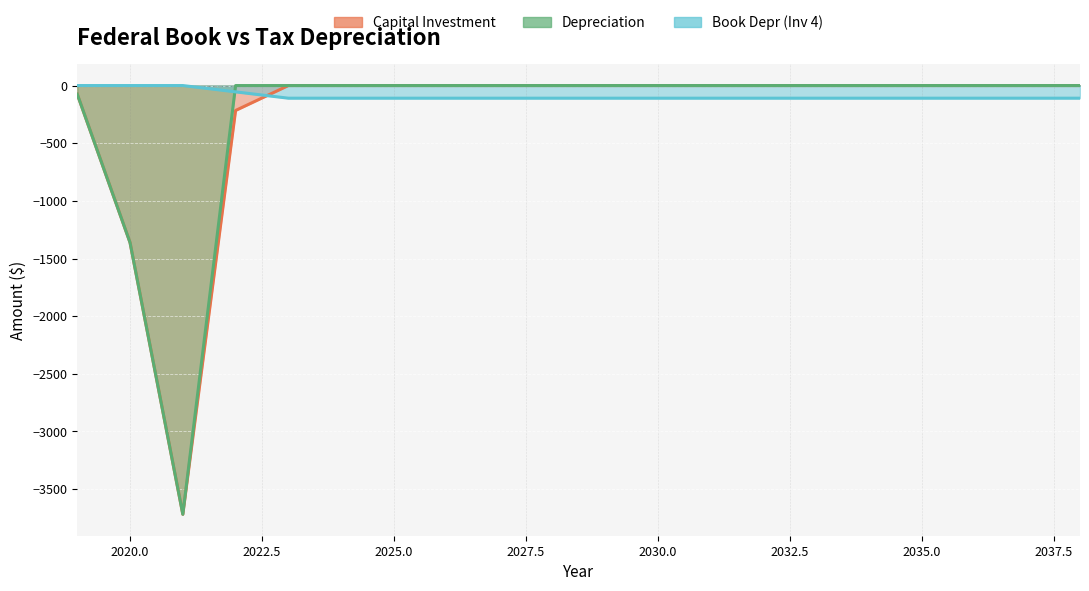

Reading left to right, transcribe all the data shown in this chart.

Capital Investment: -75.0	-1362.0	-3718.0	-216.0	0.0	0.0	0.0	0.0	0.0	0.0	0.0	0.0	0.0	0.0	0.0	0.0	0.0	0.0	0.0	0.0
Depreciation: -75.0	-1362.0	-3718.0	0.0	0.0	0.0	0.0	0.0	0.0	0.0	0.0	0.0	0.0	0.0	0.0	0.0	0.0	0.0	0.0	0.0
Book Depr (Inv 4): 0.0	0.0	0.0	-54.8	-109.6	-109.6	-109.6	-109.6	-109.6	-109.6	-109.6	-109.6	-109.6	-109.6	-109.6	-109.6	-109.6	-109.6	-109.6	-109.6